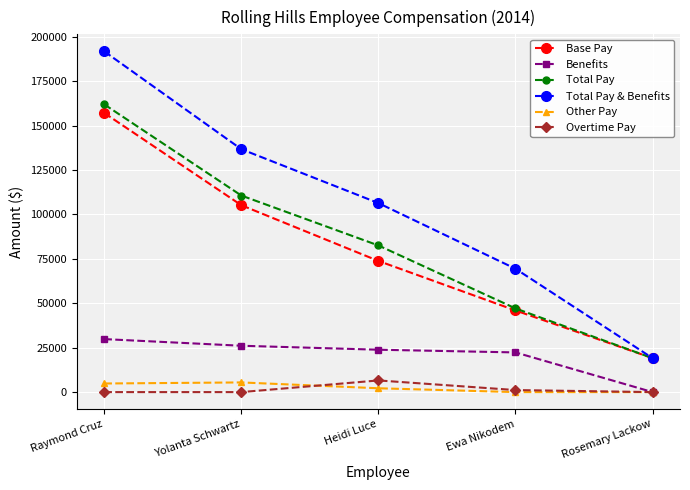

How many values in the Benefits series are below 23856?

2